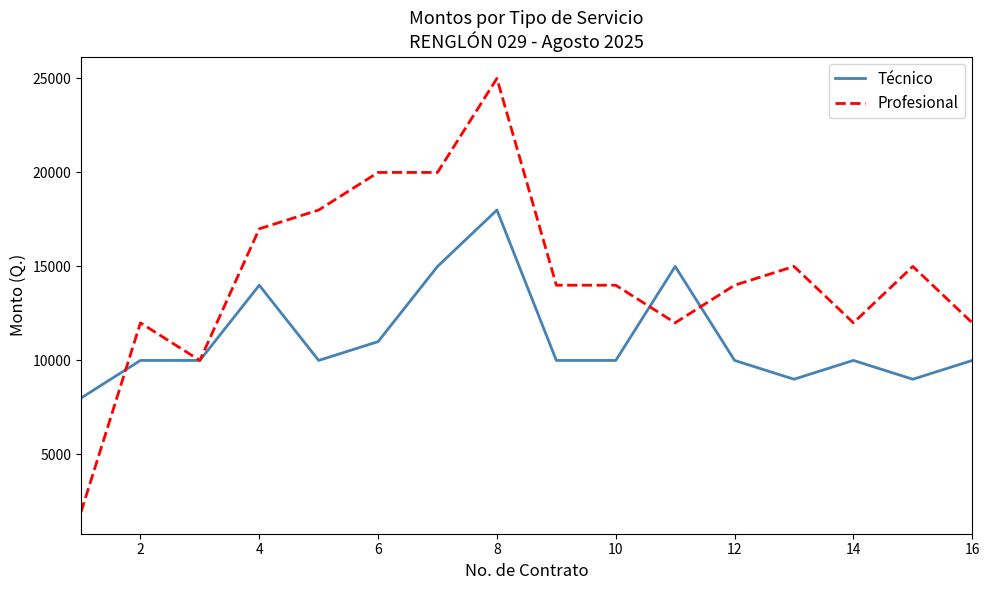

Which series has the largest range (max minus min)?

Profesional